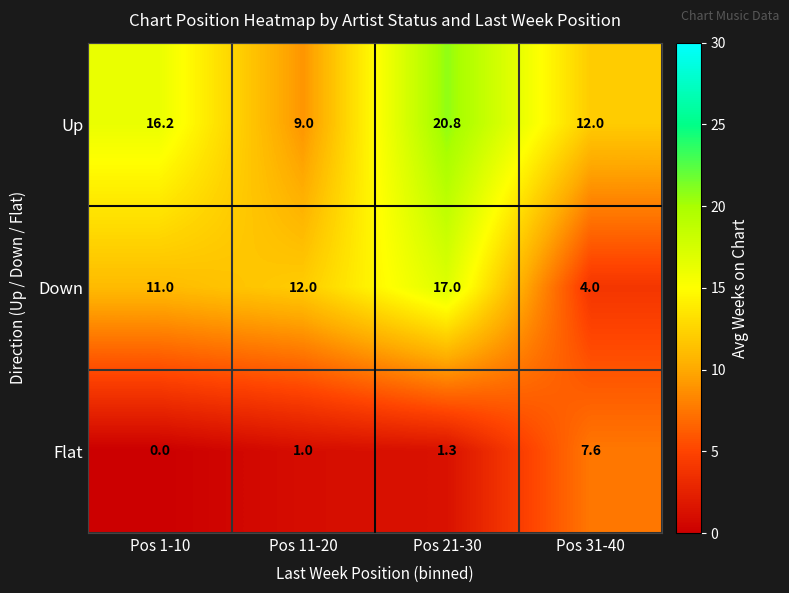

Rank the series by their average value, from highest to lowest.

Up, Down, Flat